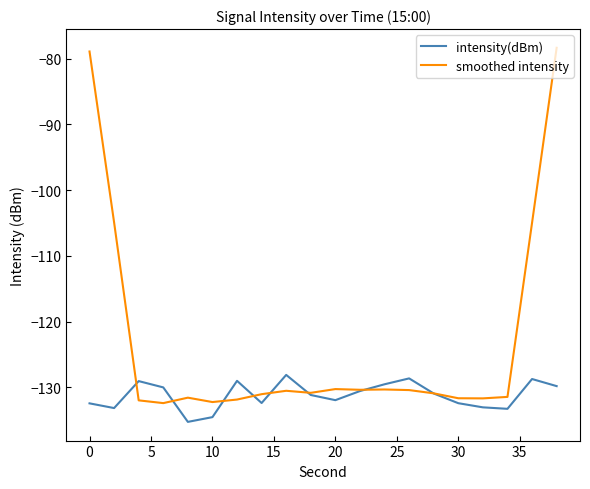

Which series has the widest spread of values?

smoothed intensity